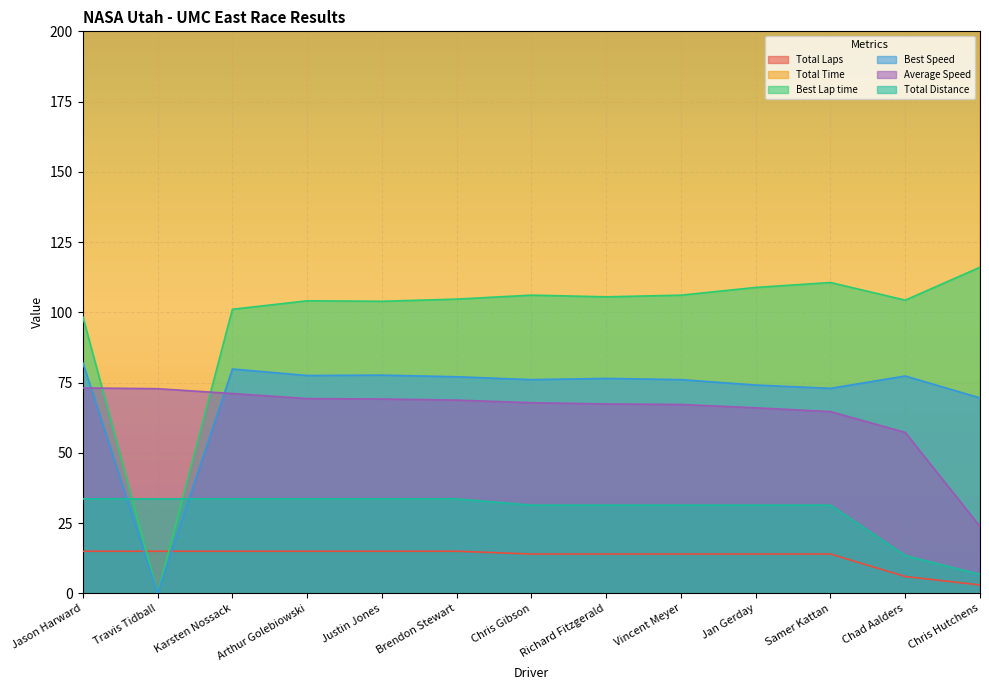

True or false: Best Lap time and Total Time intersect in this chart.

False